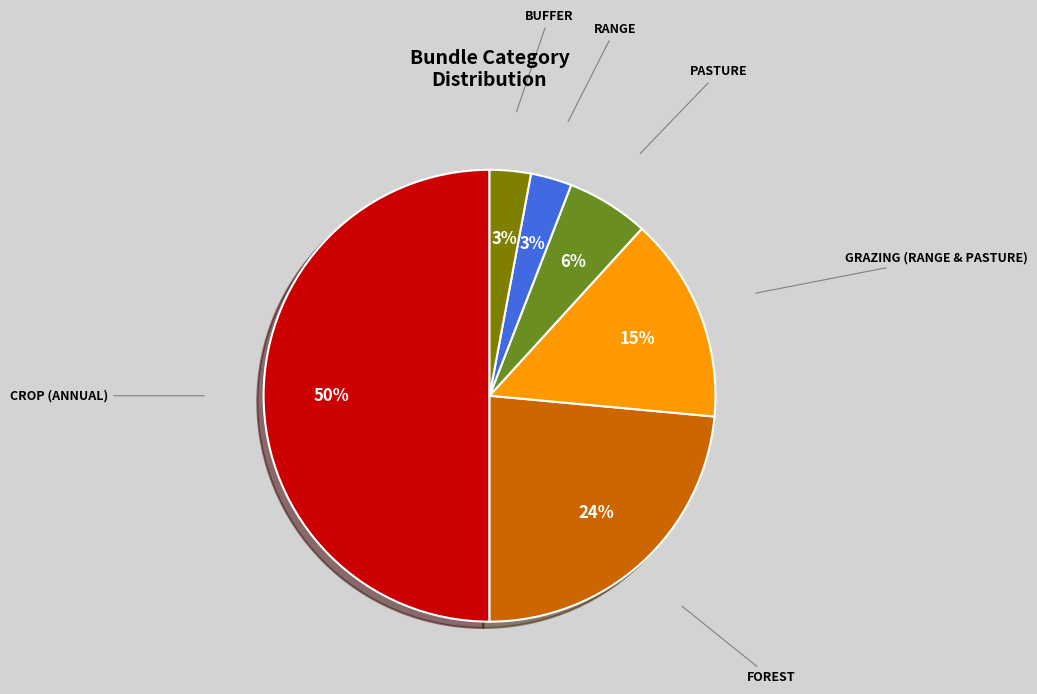

To the nearest percent, what is the average slice percentage?

17%